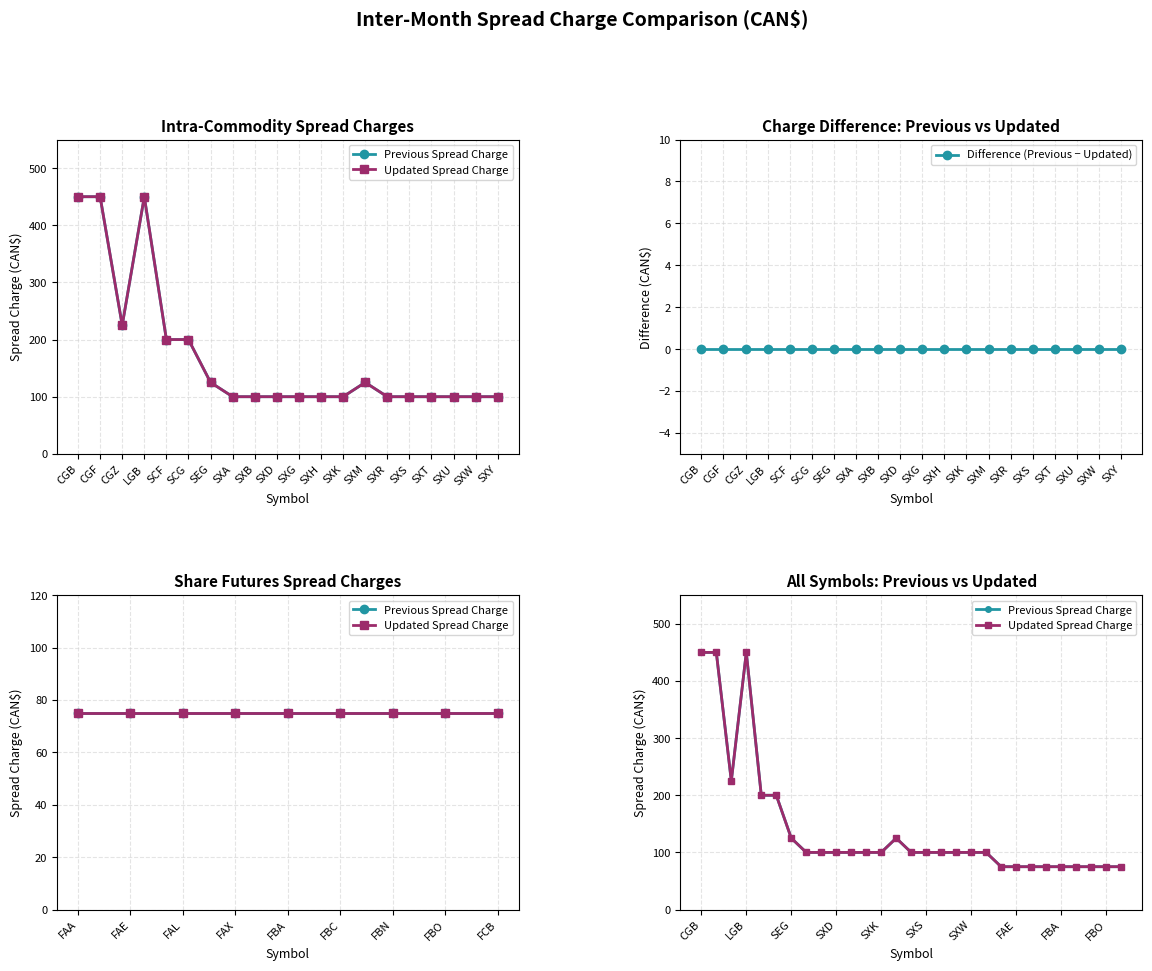

True or false: updated and previous cross at least once.

False